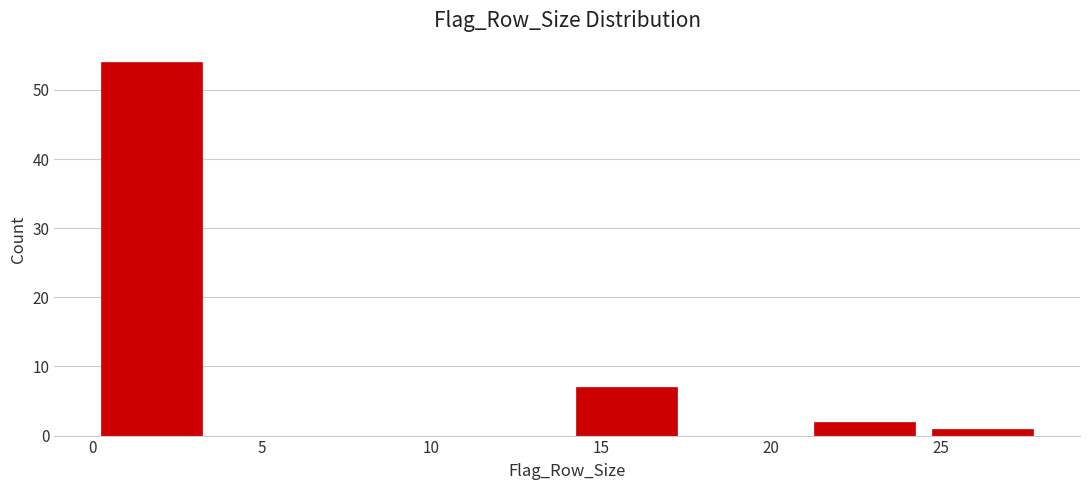

Reading left to right, transcribe this chart: for each bar, give the range it covers on the x-axis and its height. The values are not printed on the chart, so give them approximately, as read against the axis.

0.0 to 3.5: 54
3.5 to 7.0: 0
7.0 to 10.5: 0
10.5 to 14.0: 0
14.0 to 17.5: 7
17.5 to 21.0: 0
21.0 to 24.5: 2
24.5 to 28.0: 1